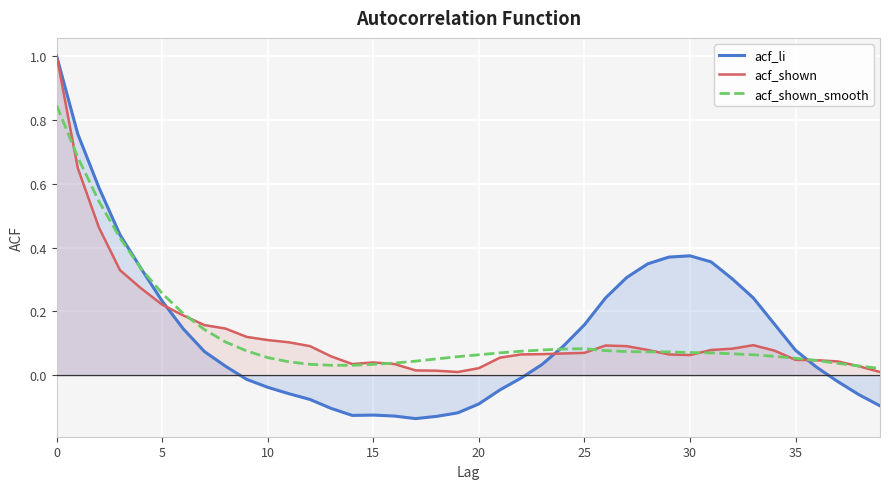

After their last crossing, which series has the higher values: acf_shown_smooth or acf_shown?

acf_shown_smooth